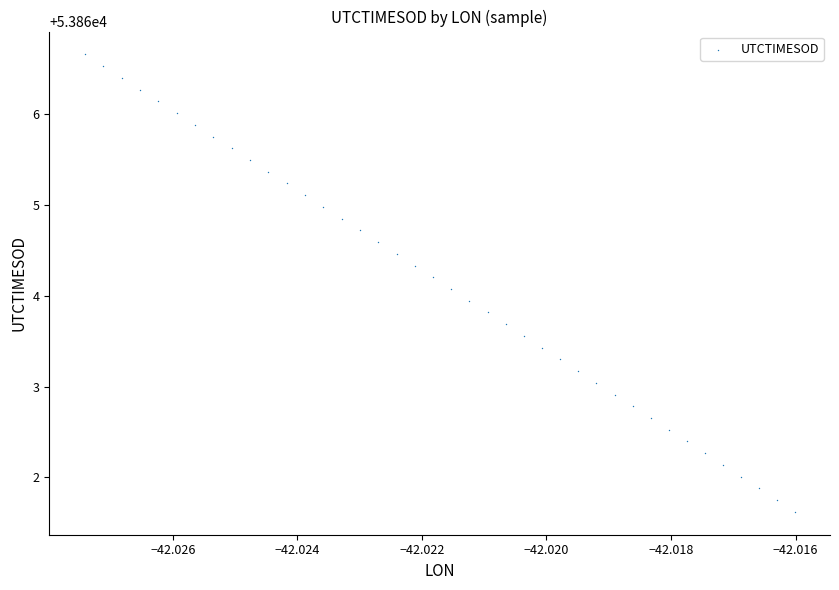

What is the range of Y values (max minus min)?

5.0